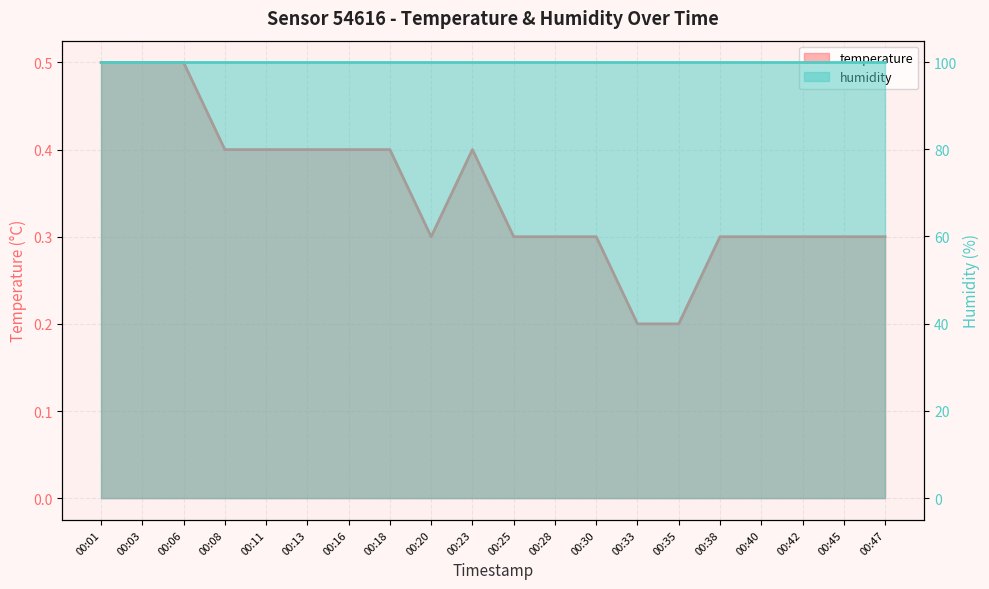

The chart shows a value of 0.1 at 00:20. True or false?

False